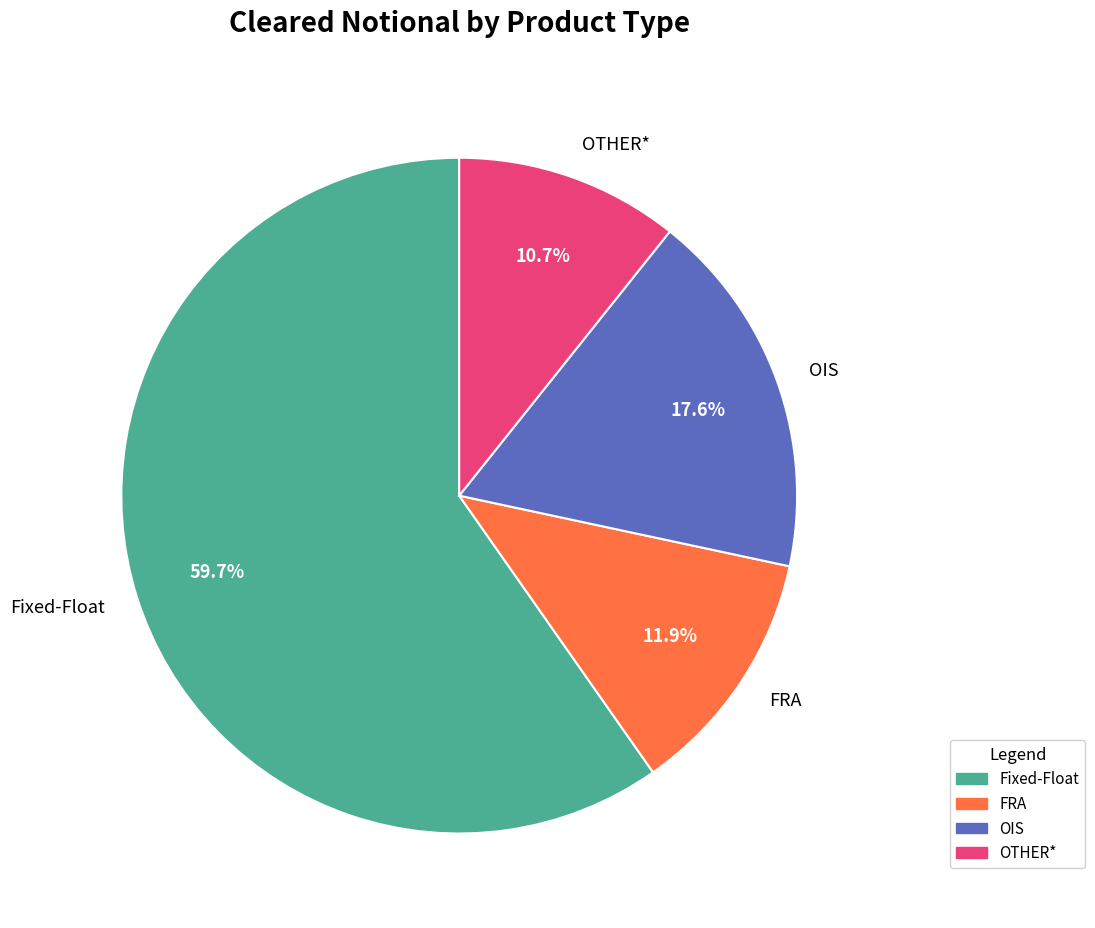

Is there any slice that represents more than half of the pie?

Yes